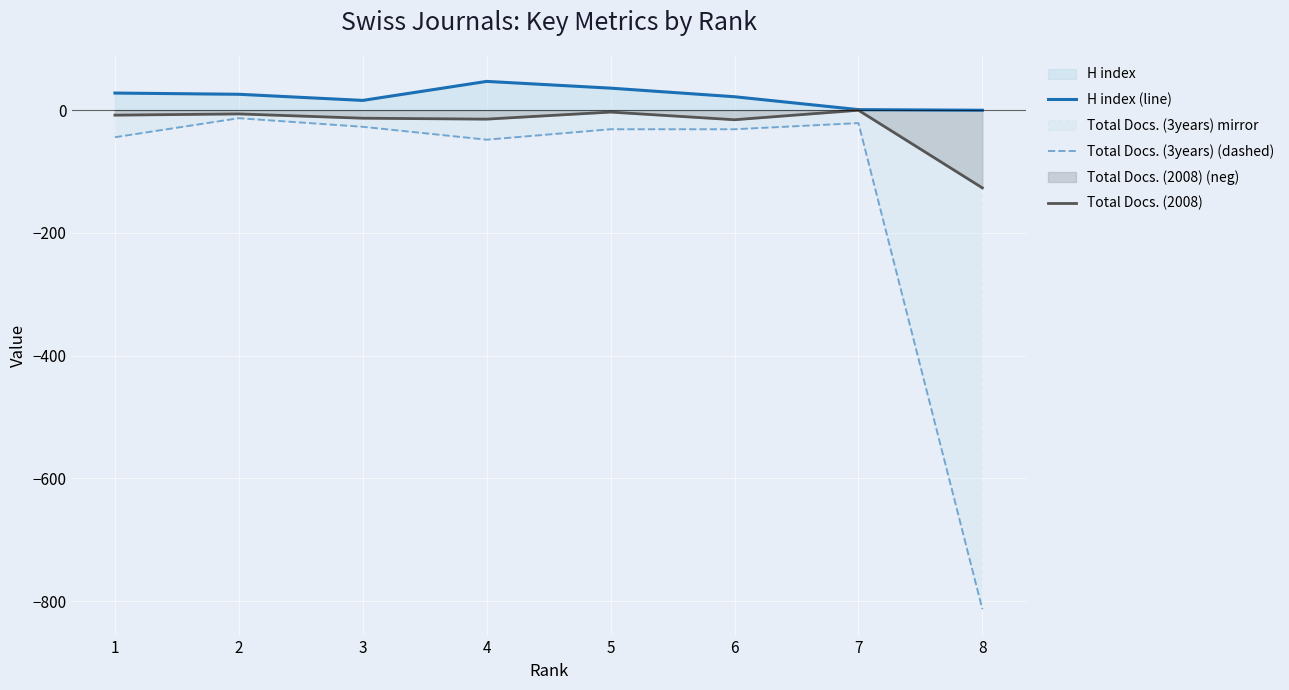

At which label does H index (line) reach its peak?

4